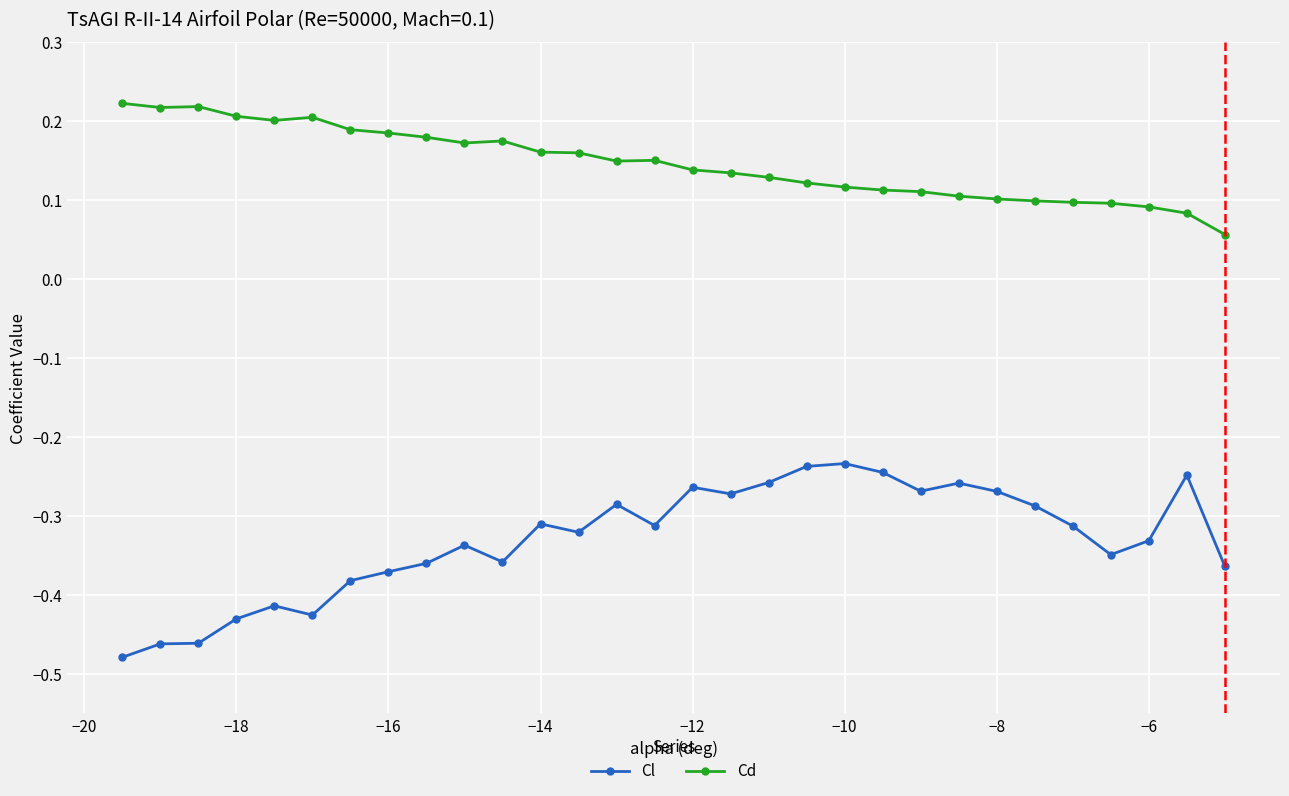

At how many categories does at least one series exceed 0?

30